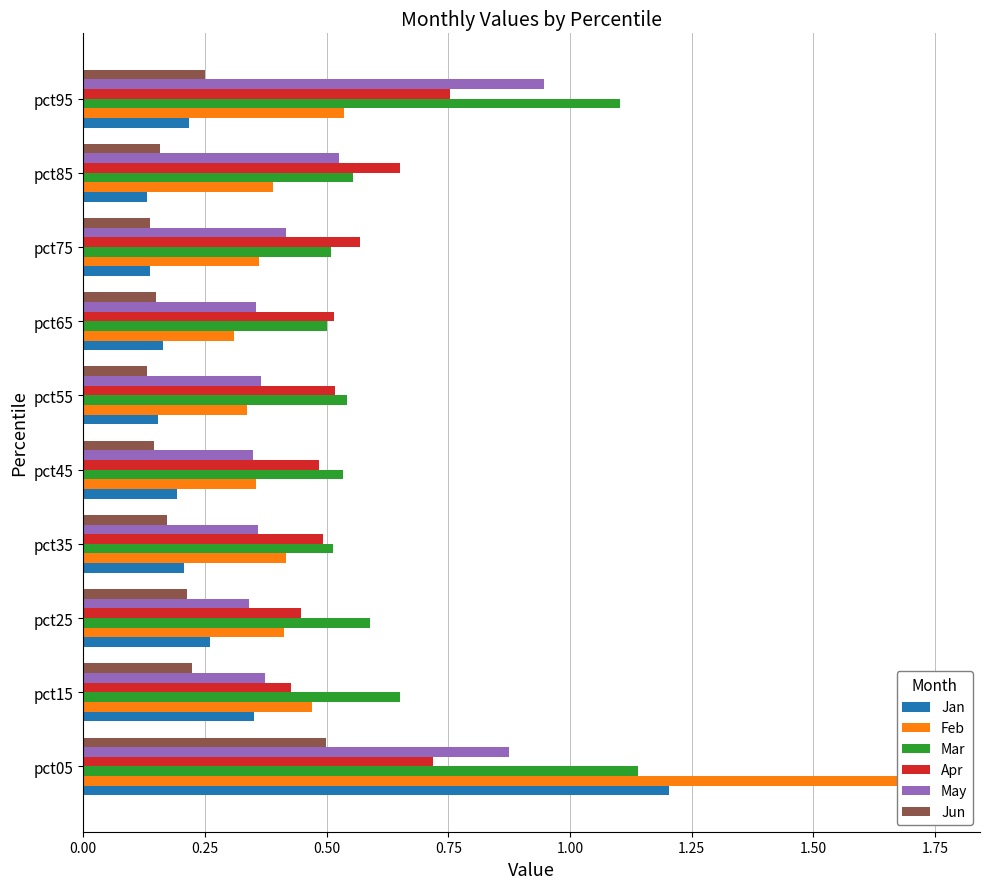

Read the Mar value at pct95.

1.1